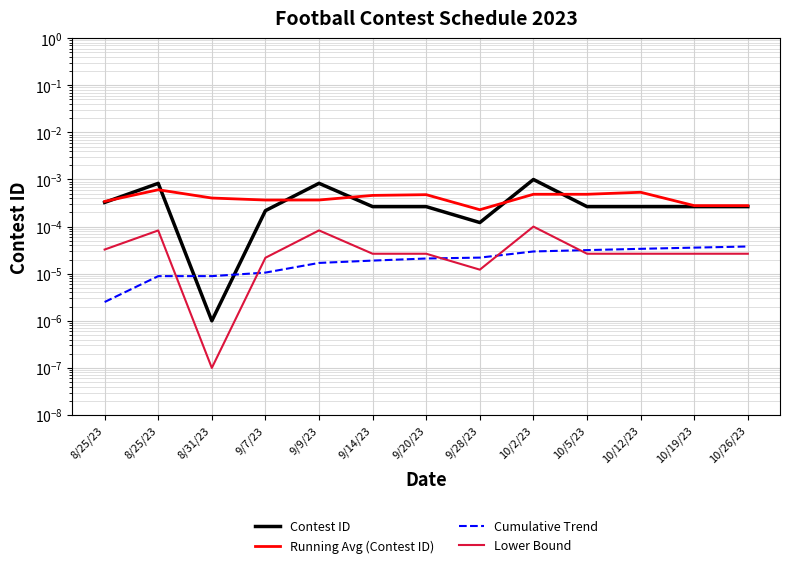

At which category does the chart reach its minimum across all series?

8/31/23